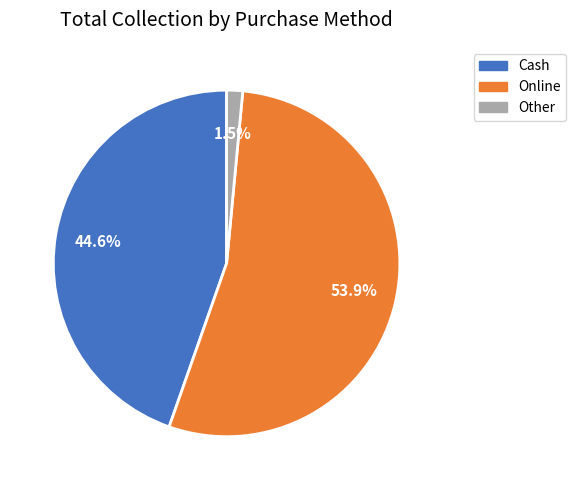

To the nearest percent, what is the difference between the largest and smallest slice percentages?

52%